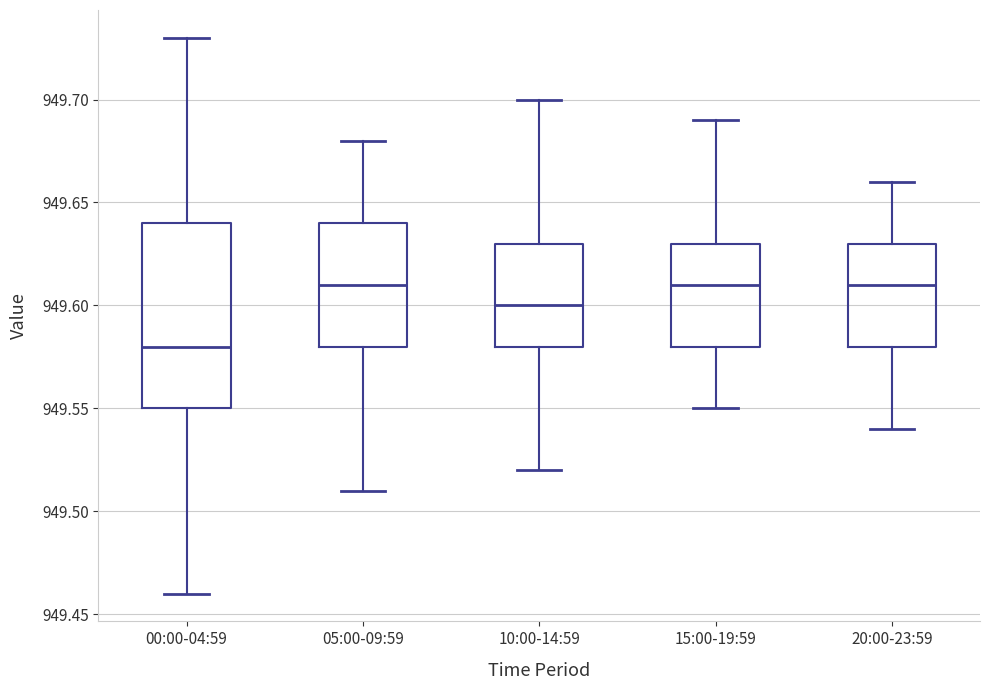

Reading left to right, read every box against the y-axis: the position of its median line, the range the box covers, and the ends of its whiskers. The values are not printed on the chart, so give them approximately, as read against the axis.

00:00-04:59: median 949.58, box 949.55 to 949.64, whiskers 949.46 to 949.73
05:00-09:59: median 949.61, box 949.58 to 949.64, whiskers 949.51 to 949.68
10:00-14:59: median 949.60, box 949.58 to 949.63, whiskers 949.52 to 949.70
15:00-19:59: median 949.61, box 949.58 to 949.63, whiskers 949.55 to 949.69
20:00-23:59: median 949.61, box 949.58 to 949.63, whiskers 949.54 to 949.66